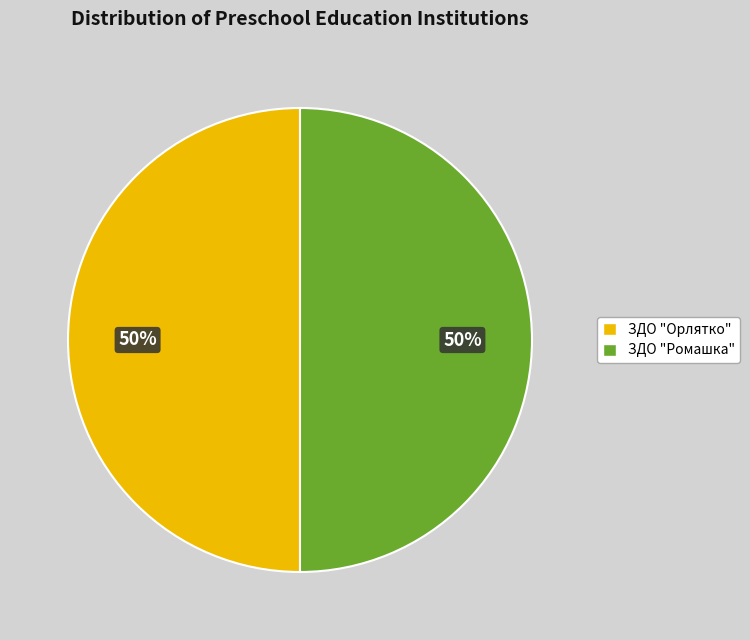

To the nearest percent, what percentage of the pie is ЗДО "Ромашка"?

50%